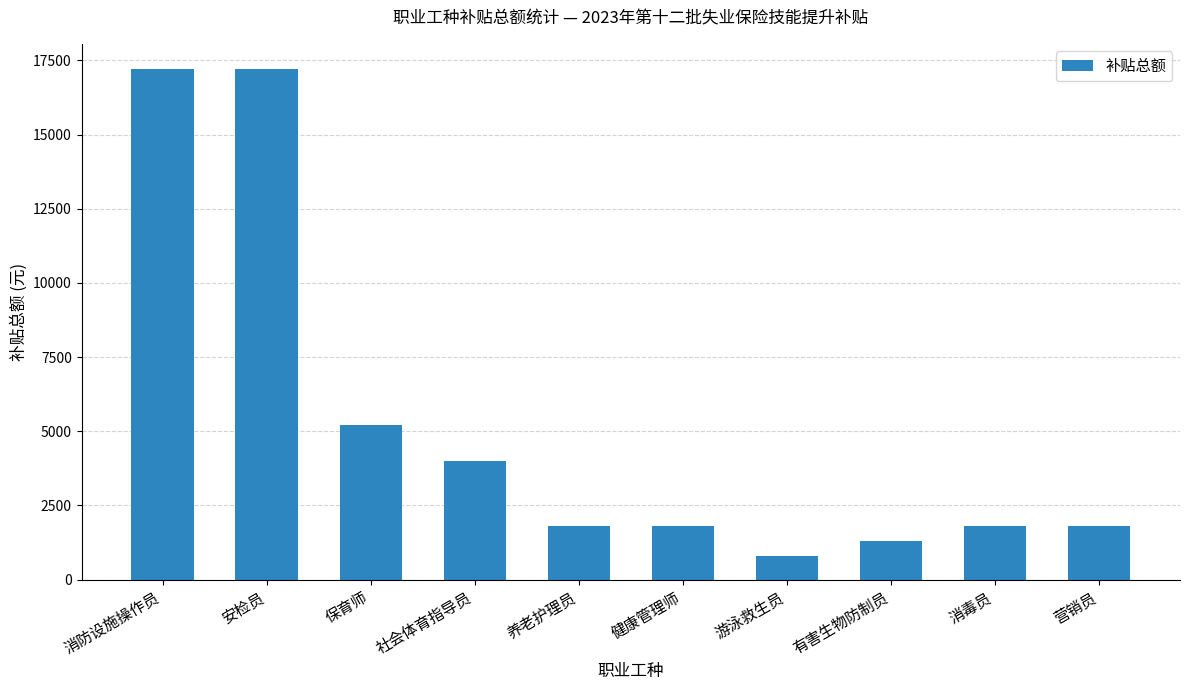

What position from the left is 游泳救生员?

7